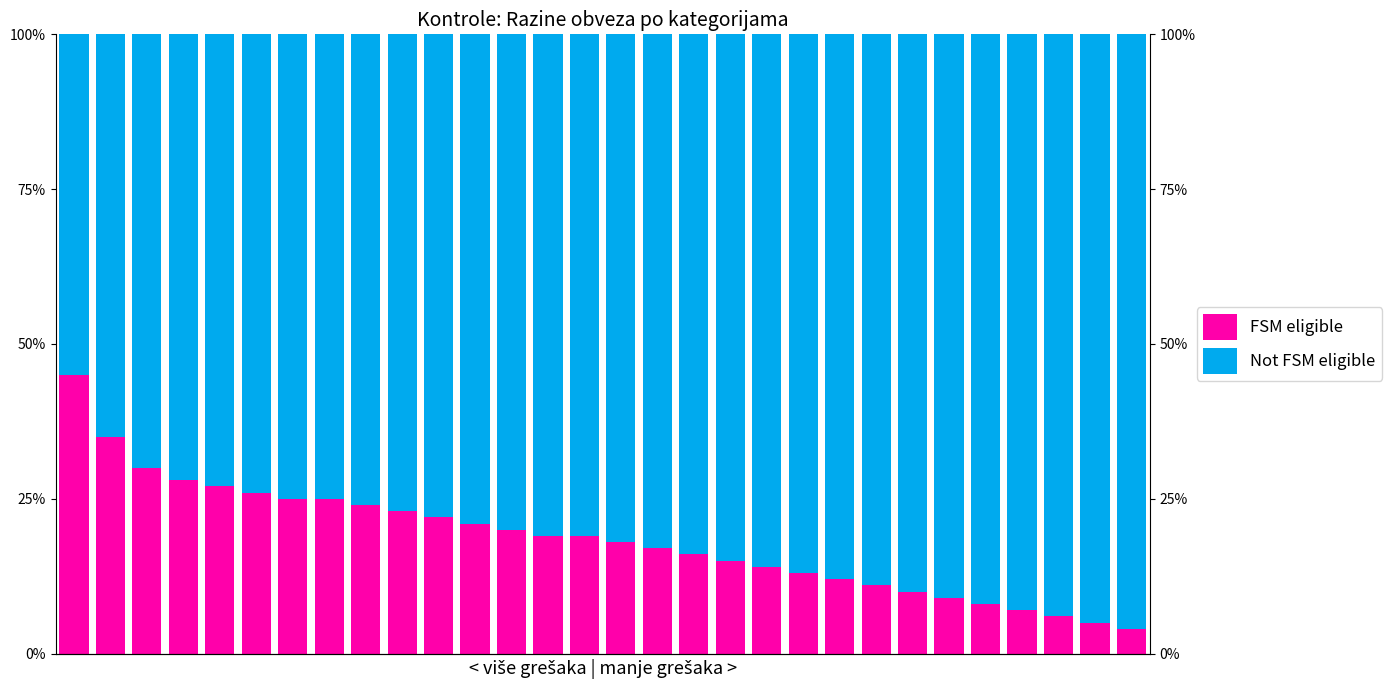

Which series changed the most between 2 and 24?

Not FSM eligible